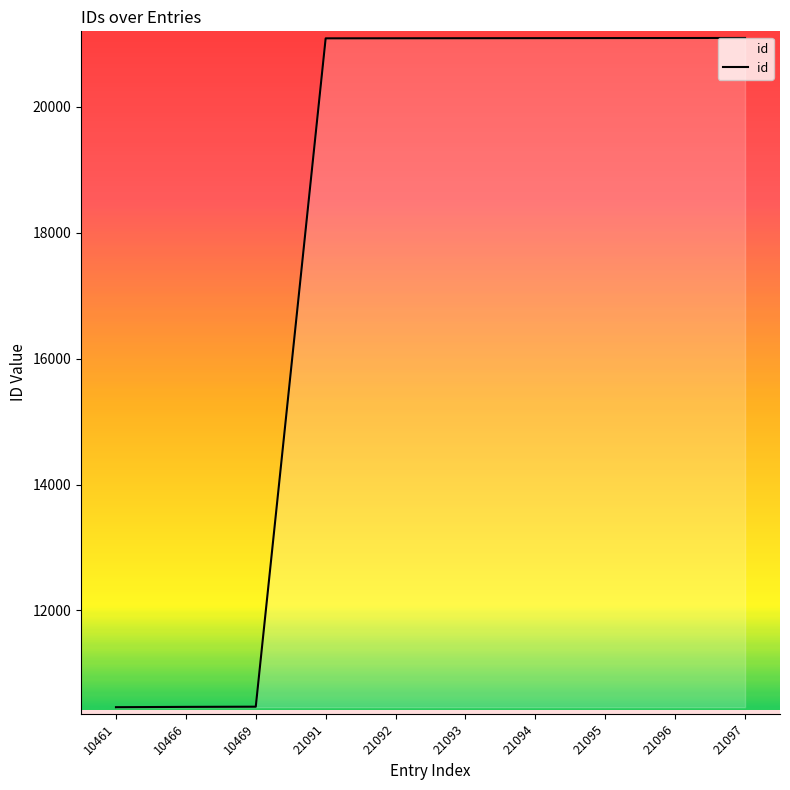

The value at 21097 is 21097. True or false?

True